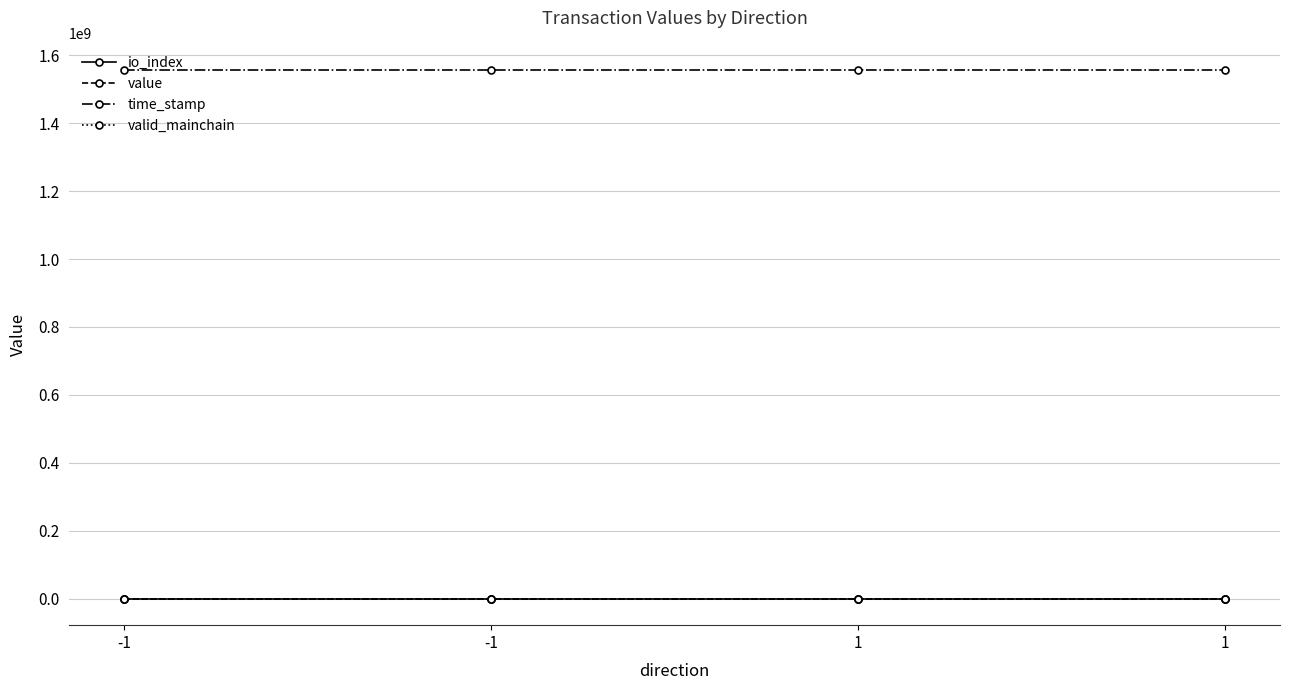

What is the difference between the maximum and minimum values in the io_index series?

1.0